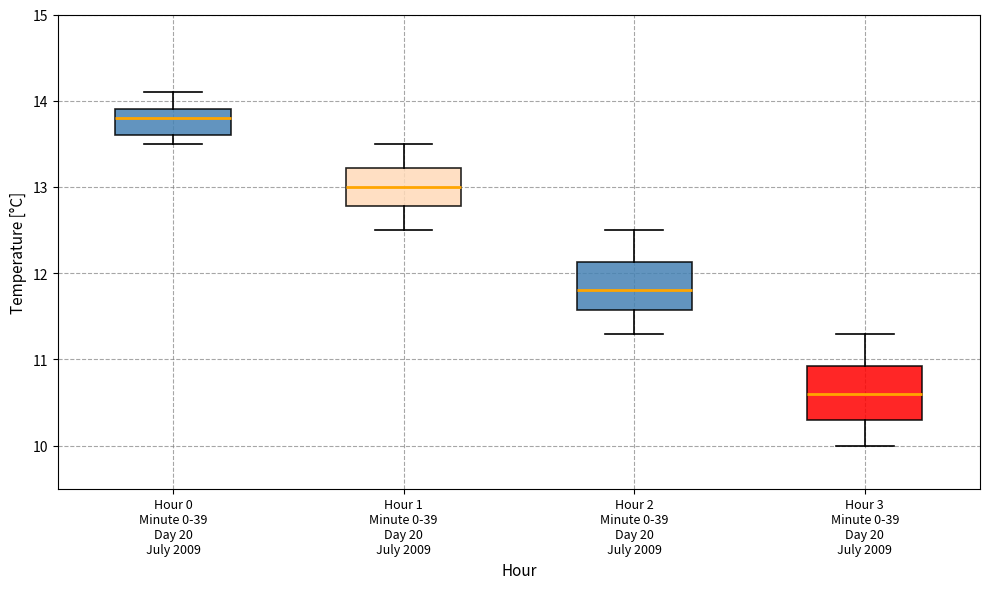

Reading left to right, transcribe this box plot: for each box, give where its median line is, the range the box spans, and where its two whiskers end, as read against the y-axis. The values are not printed on the chart, so give them approximately, as read against the axis.

Hour 0 Minute 0-39 Day 20 July 2009: median 13.8, box 13.6 to 13.9, whiskers 13.5 to 14.1
Hour 1 Minute 0-39 Day 20 July 2009: median 13.0, box 12.8 to 13.2, whiskers 12.5 to 13.5
Hour 2 Minute 0-39 Day 20 July 2009: median 11.8, box 11.6 to 12.1, whiskers 11.3 to 12.5
Hour 3 Minute 0-39 Day 20 July 2009: median 10.6, box 10.3 to 10.9, whiskers 10.0 to 11.3